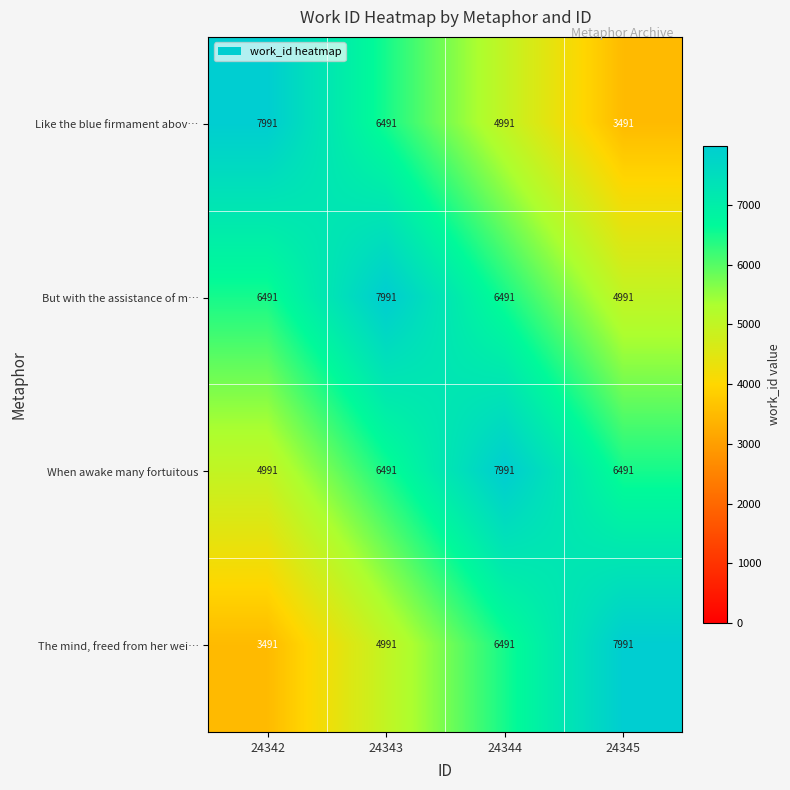

What is the difference between the maximum and minimum values in the But with the assistance of m… series?

3000